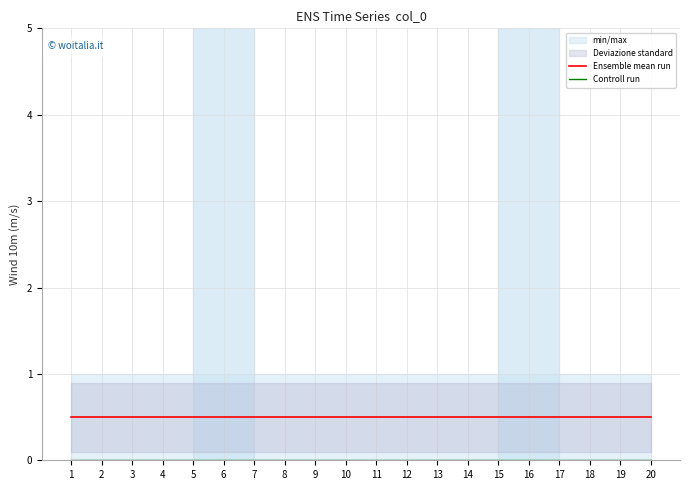

Which series has the largest range (max minus min)?

Ensemble mean run